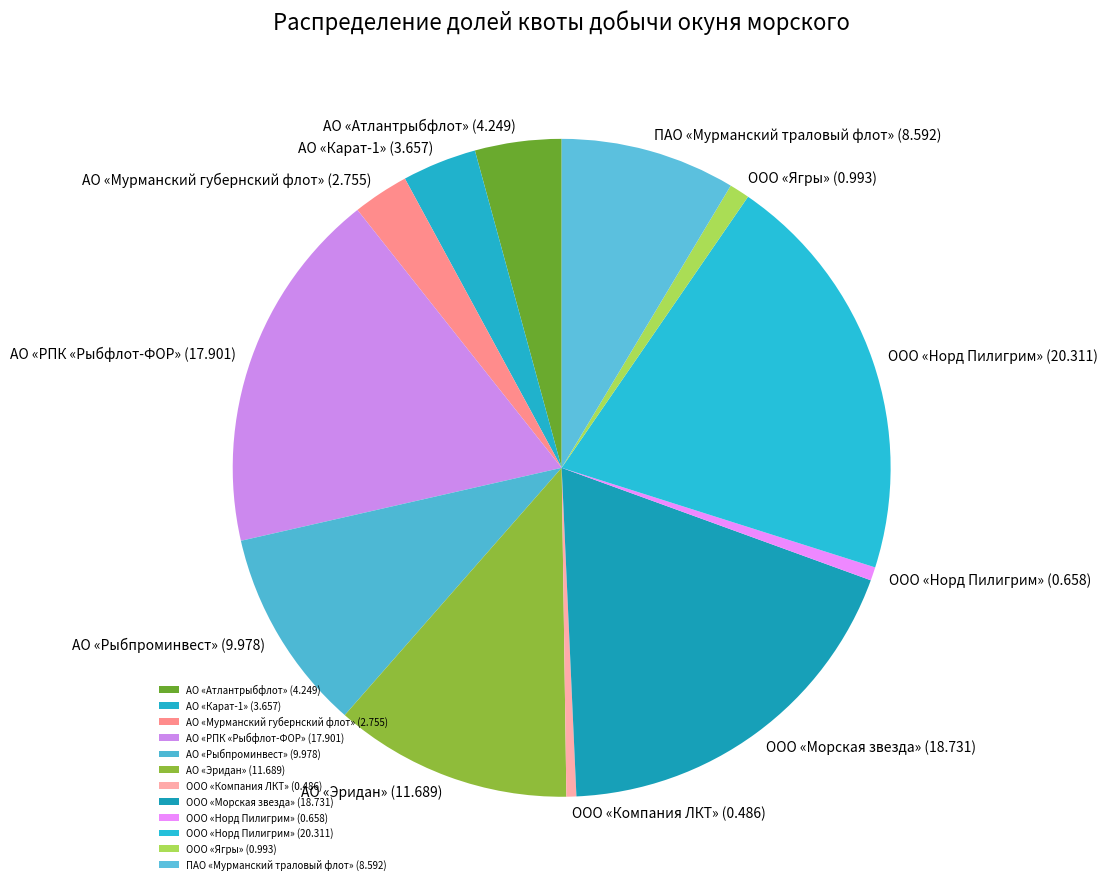

Is it true that ООО «Норд Пилигрим» (20.311) is 20% of the pie?

True